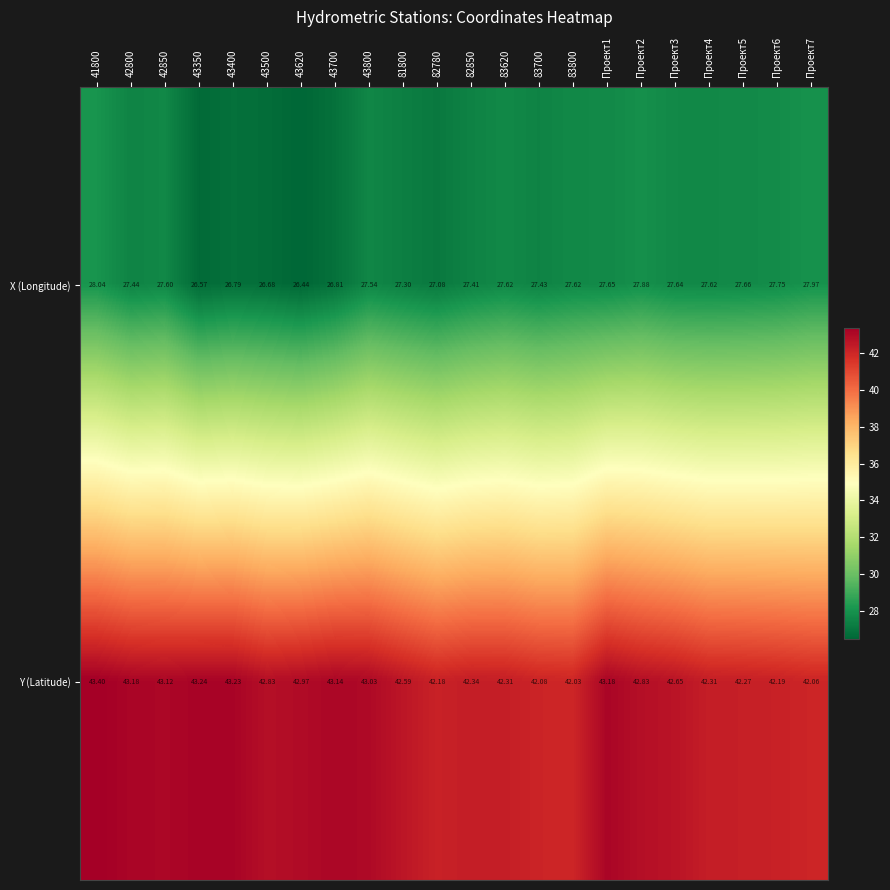

Is the value of X (Longitude) at 81800 greater than the value of Y (Latitude) at Проект5?

No